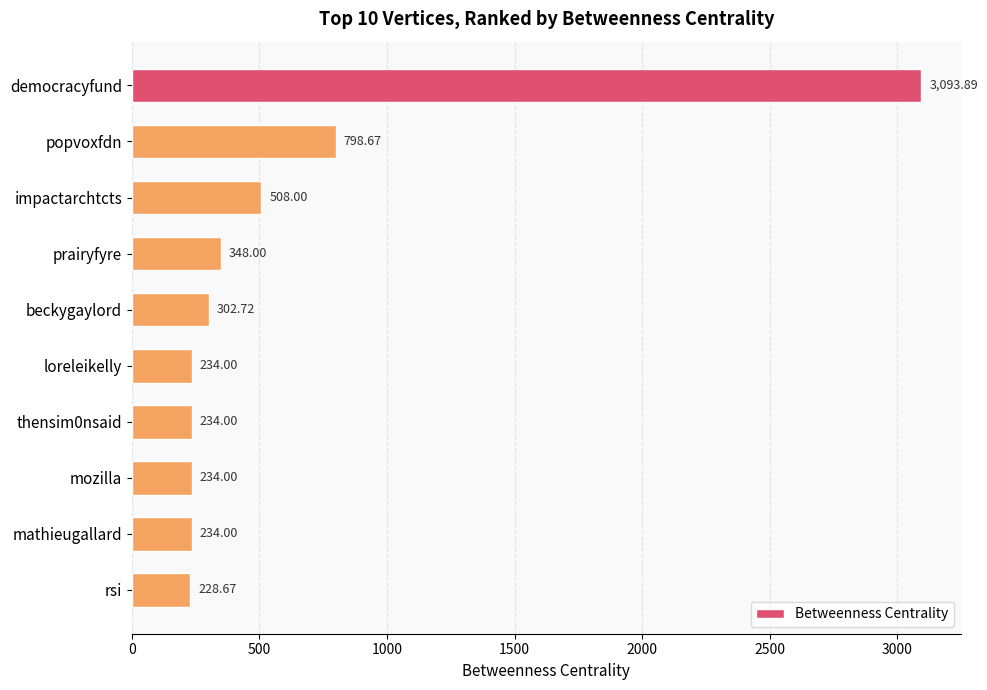

At which category does the chart reach its peak across all series?

democracyfund